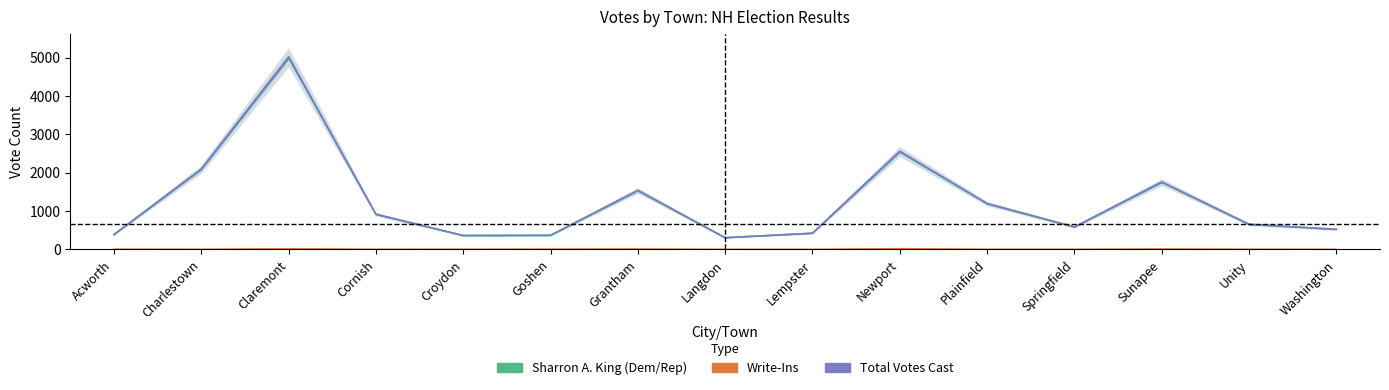

What is the label of the 15th point from the right?

Acworth